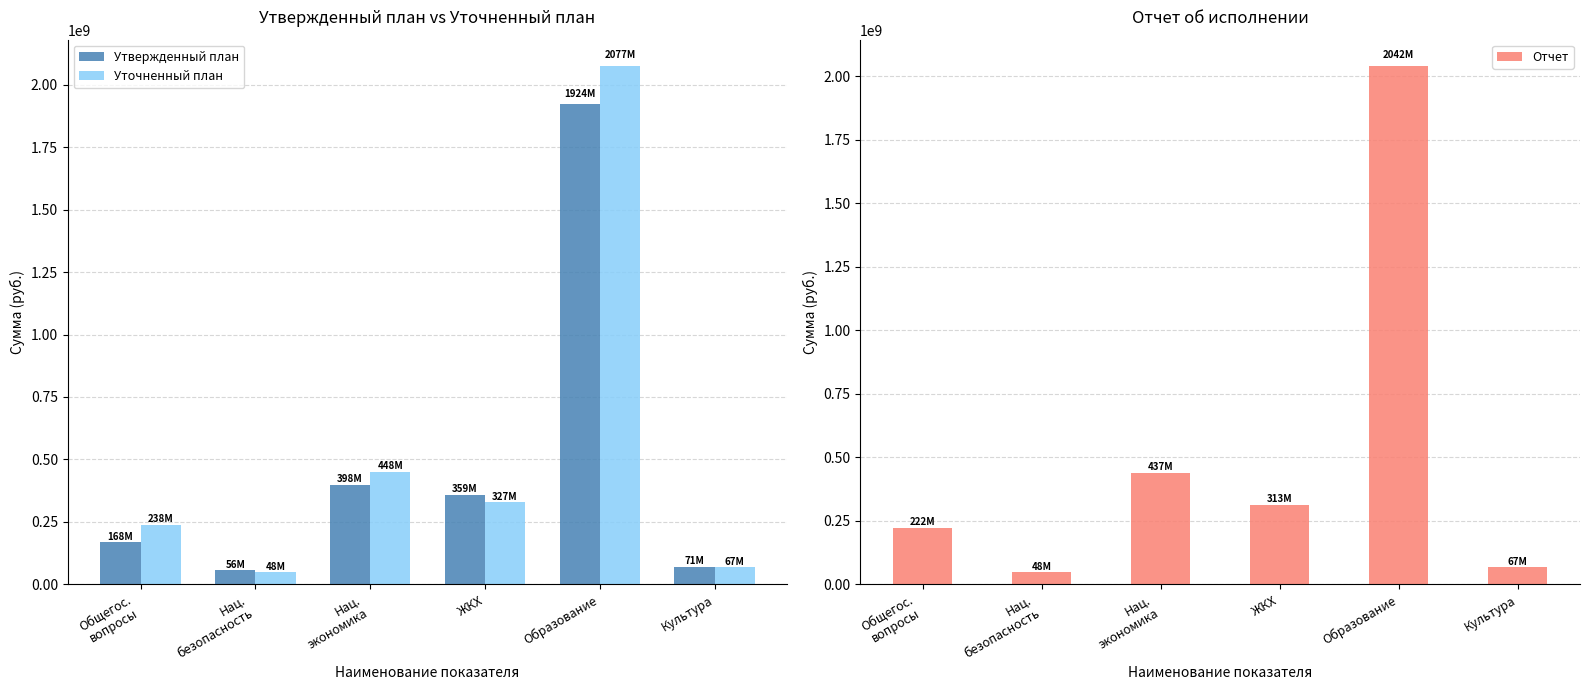

List the labels in order of Уточненный план value, largest first.

Образование, Нац.
экономика, ЖКХ, Общегос.
вопросы, Культура, Нац.
безопасность